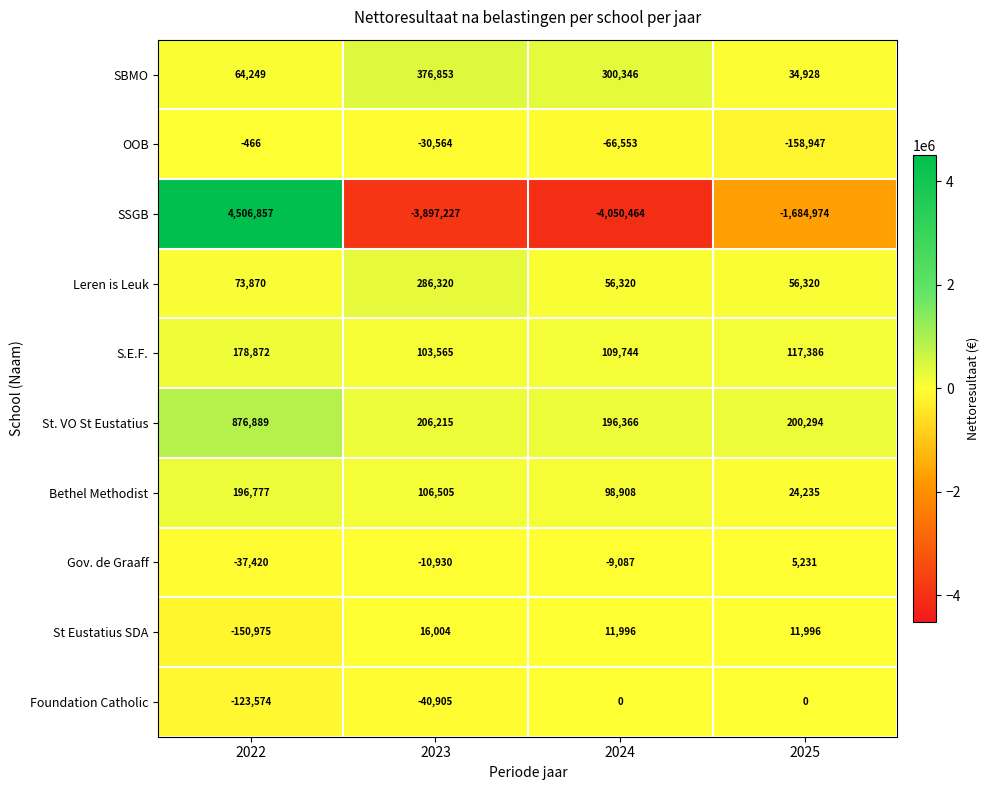

What is the average value of the OOB series?

-64132